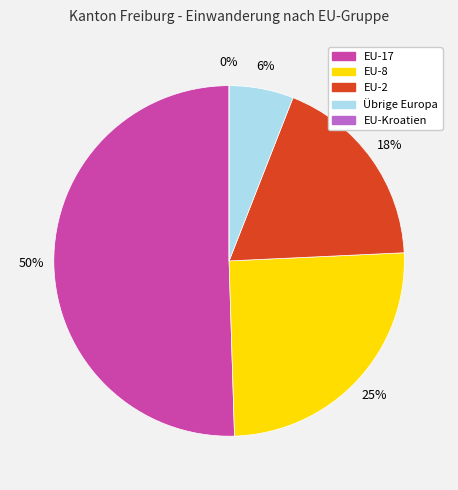

To the nearest percent, what is the combined percentage of EU-17 and EU-8?

76%